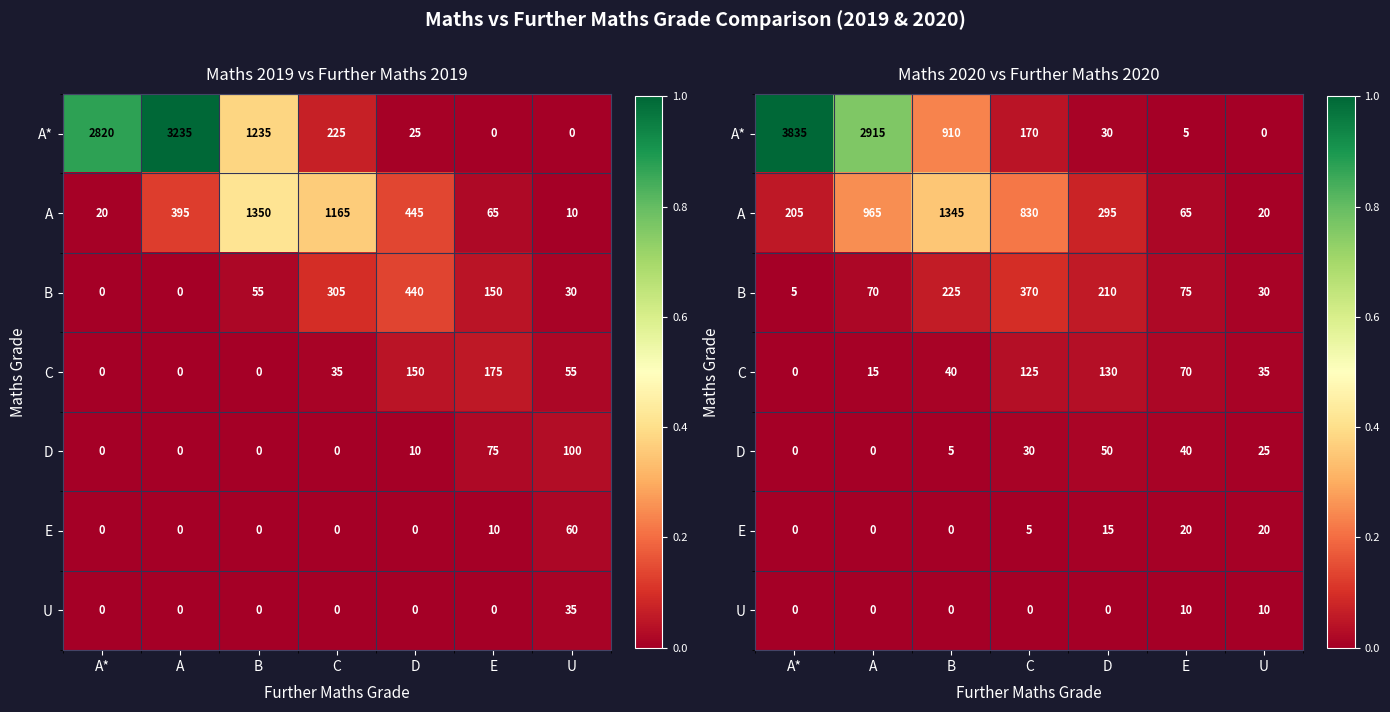

List the series in order of their peak value, highest first.

A*, A, B, C, D, E, U